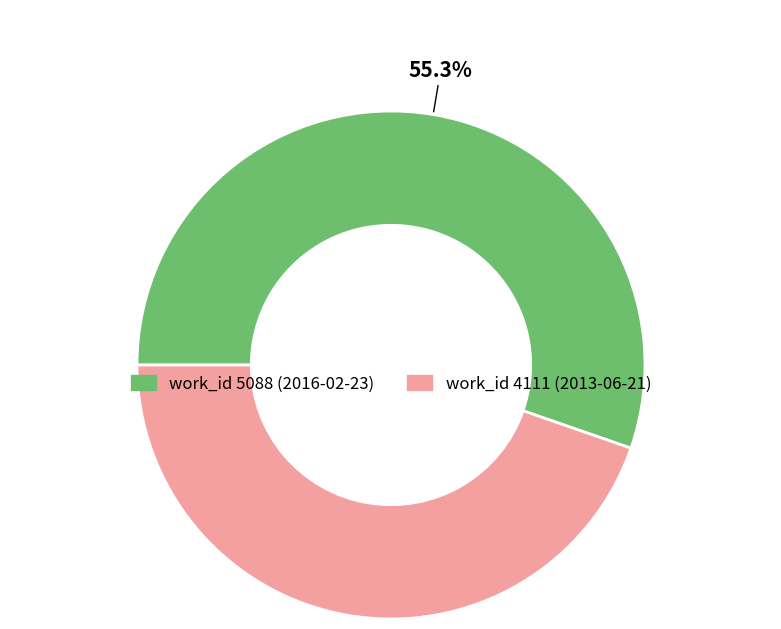

Is there any slice that represents more than half of the pie?

Yes